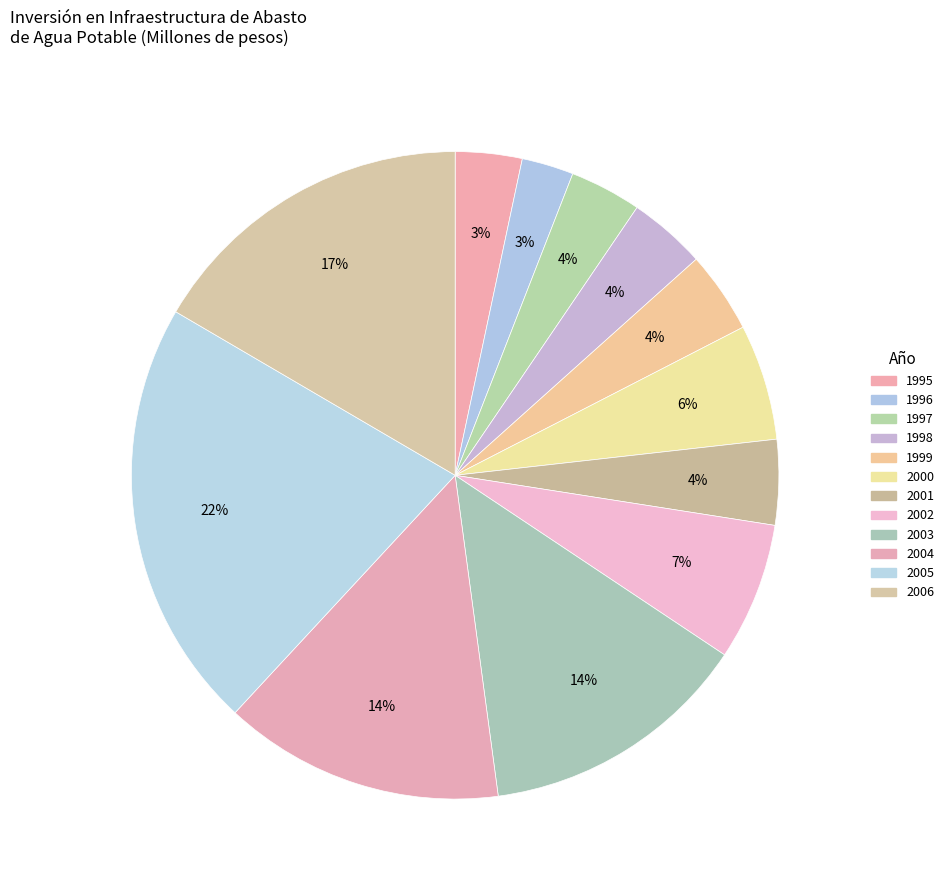

How many segments does this pie chart have?

12